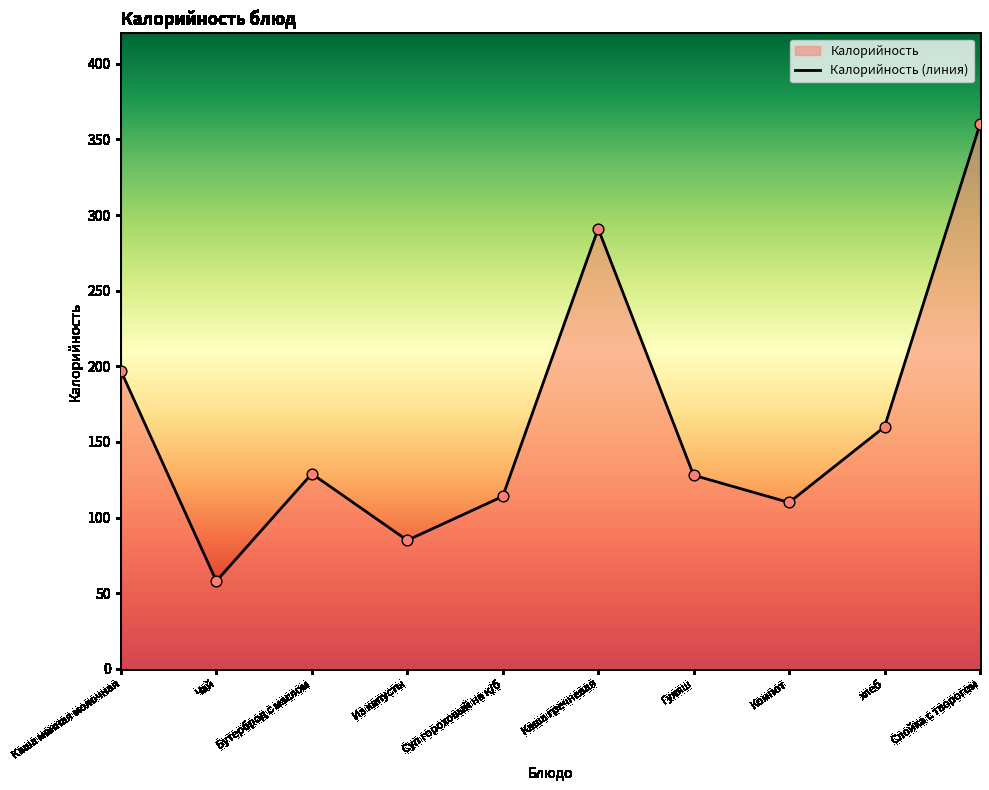

What is the change in value from Каша гречневая to Гуляш?

-163